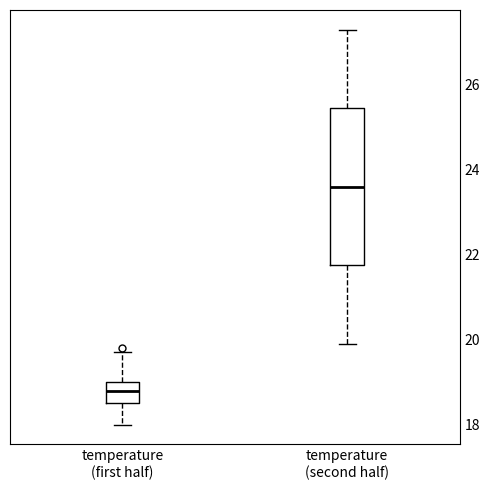

Reading left to right, read every box against the y-axis: the position of its median line, the range the box covers, and the ends of its whiskers. The values are not printed on the chart, so give them approximately, as read against the axis.

temperature (first half): median 18.8, box 18.6 to 19.0, whiskers 18.0 to 19.8
temperature (second half): median 23.6, box 21.8 to 25.4, whiskers 20.0 to 27.4